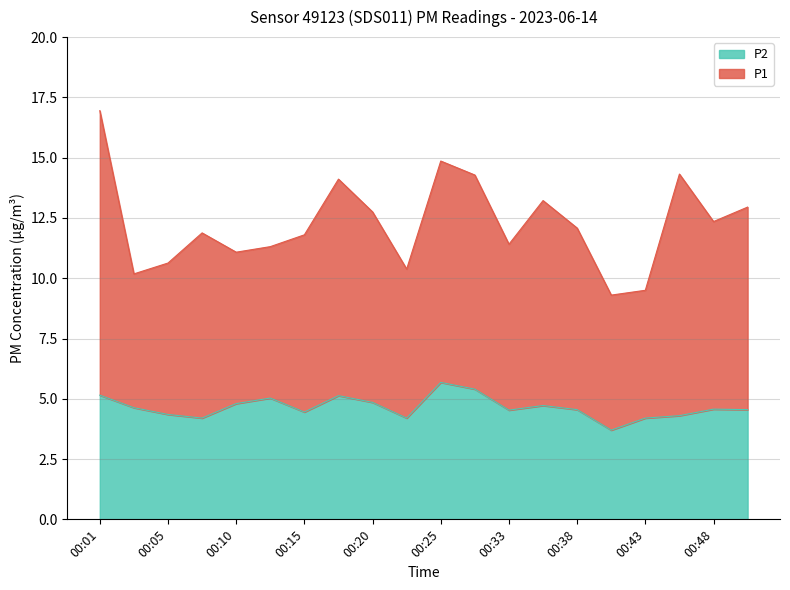

List the labels in order of value, smallest first.

00:41, 00:08, 00:23, 00:43, 00:45, 00:05, 00:15, 00:33, 00:38, 00:50, 00:48, 00:03, 00:36, 00:10, 00:20, 00:13, 00:18, 00:01, 00:27, 00:25